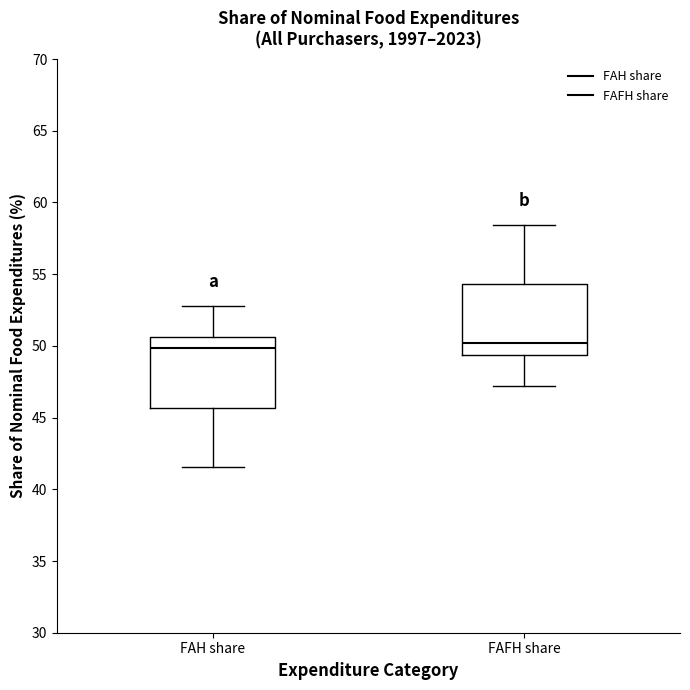

Where is the upper edge of the box for FAFH share on the y-axis? The values are not printed on the chart, so give them approximately, as read against the axis.

54.5